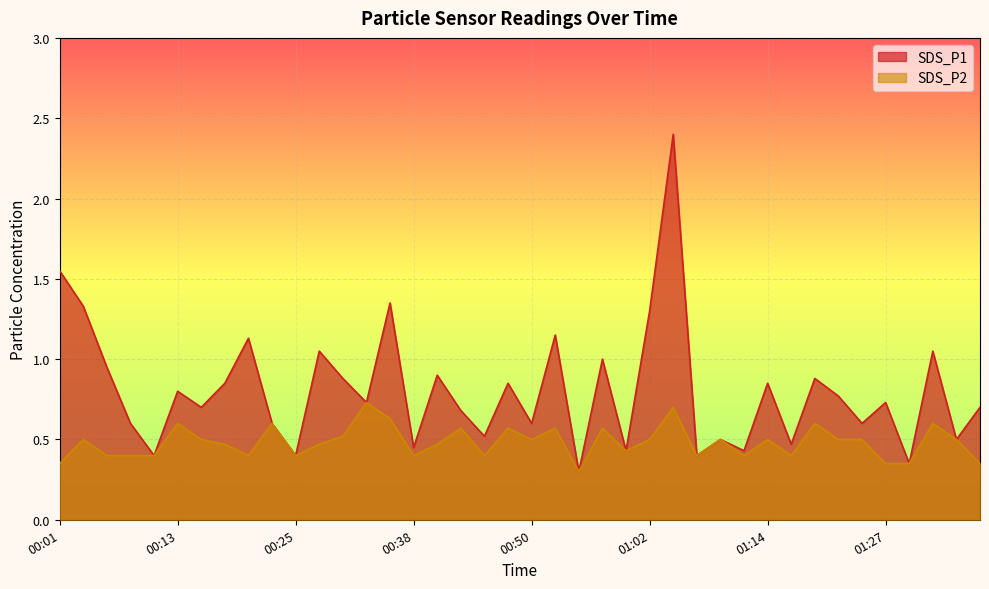

Reading right to left, what are all the values shown in this chart?

SDS_P1: 0.7	0.5	1.1	0.3	0.7	0.6	0.8	0.9	0.5	0.8	0.4	0.5	0.4	2.4	1.3	0.4	1.0	0.3	1.1	0.6	0.8	0.5	0.7	0.9	0.5	1.4	0.7	0.9	1.1	0.4	0.6	1.1	0.8	0.7	0.8	0.4	0.6	0.9	1.3	1.6
SDS_P2: 0.3	0.5	0.6	0.3	0.3	0.5	0.5	0.6	0.4	0.5	0.4	0.5	0.4	0.7	0.5	0.4	0.6	0.3	0.6	0.5	0.6	0.4	0.6	0.5	0.4	0.6	0.7	0.5	0.5	0.4	0.6	0.4	0.5	0.5	0.6	0.4	0.4	0.4	0.5	0.3